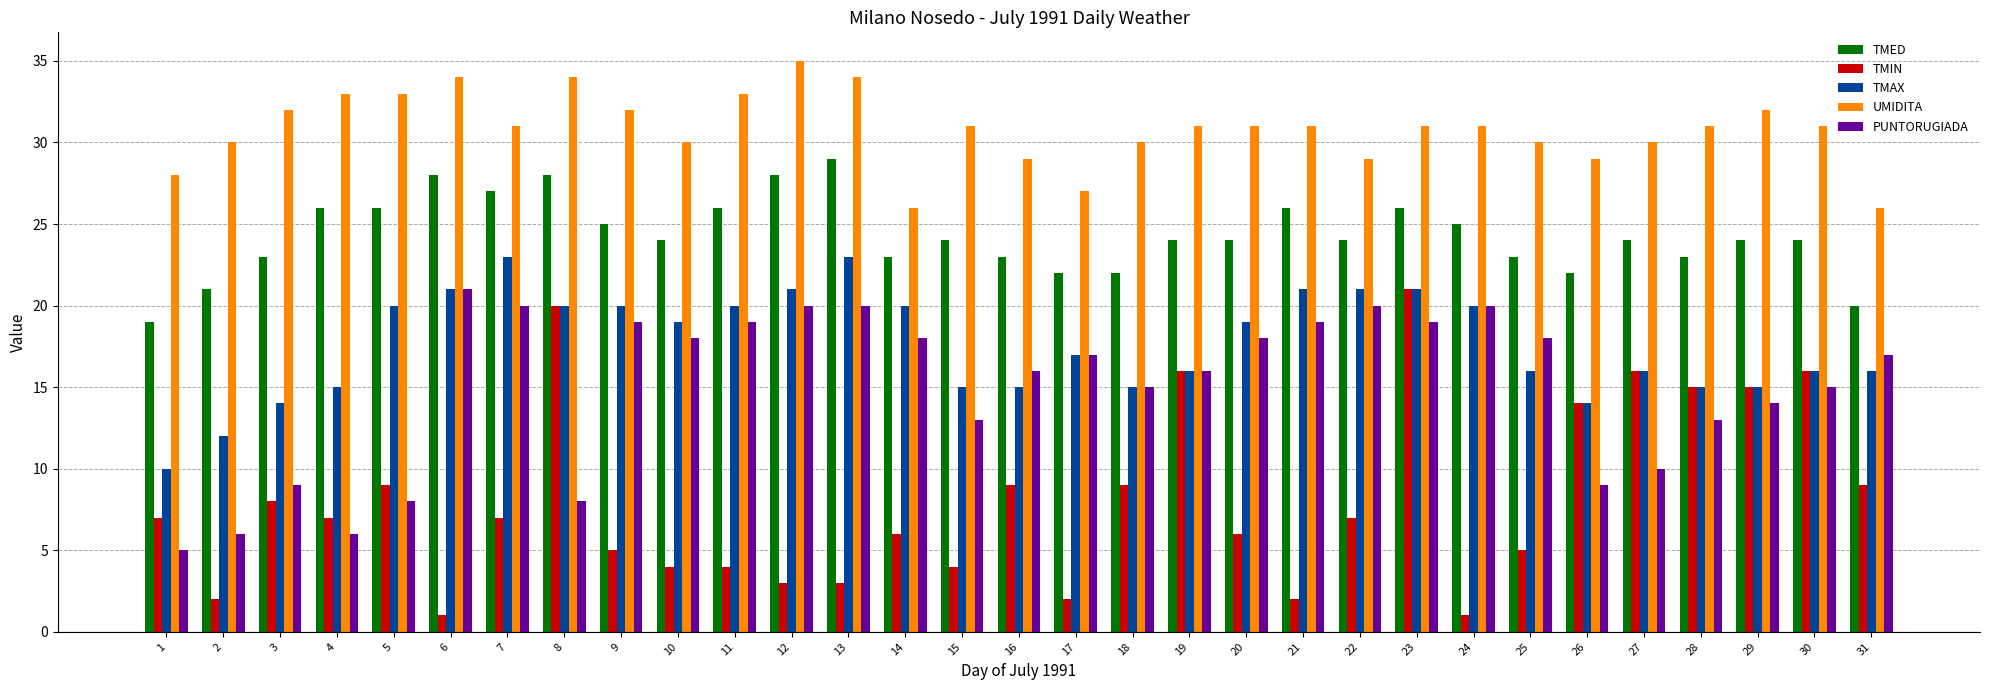

What are all the series names shown in the legend?

TMED, TMIN, TMAX, UMIDITA, PUNTORUGIADA